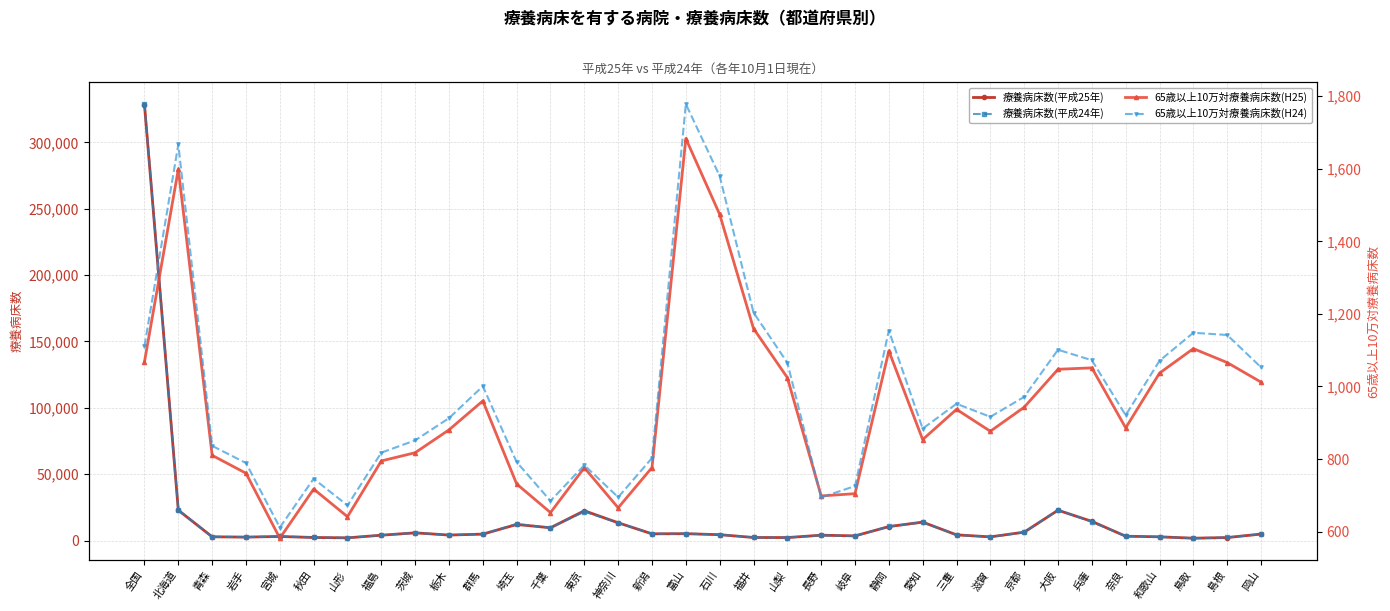

Which label corresponds to the smallest value in the chart?

宮城